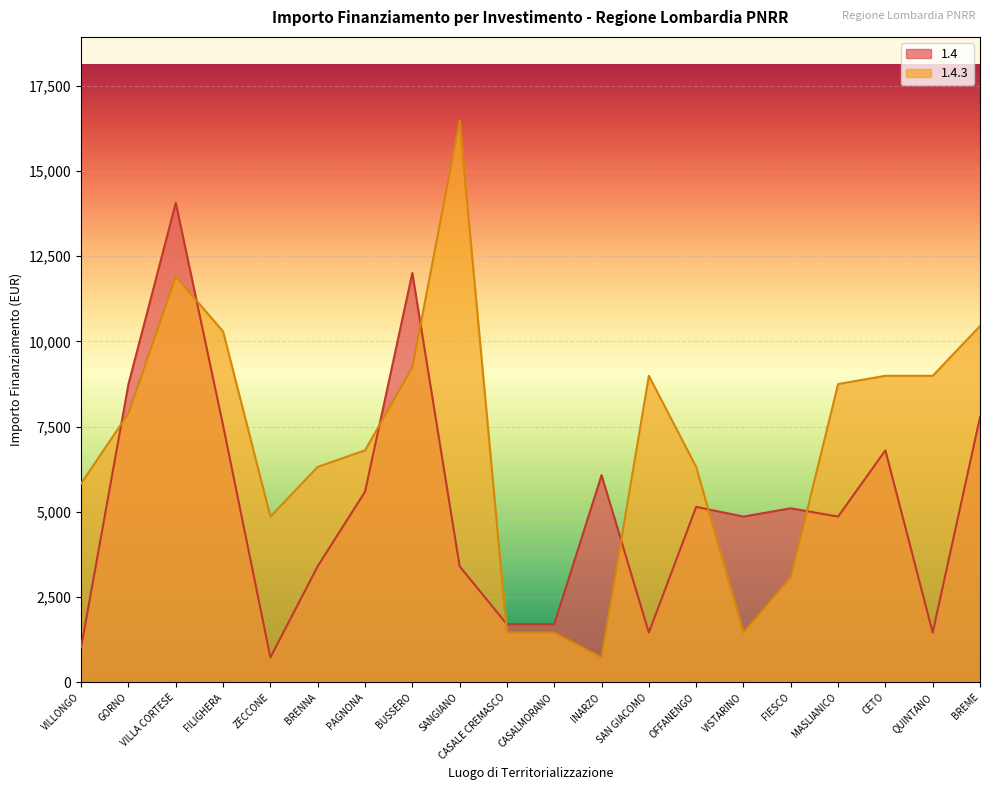

List the series in order of their peak value, highest first.

1.4.3, 1.4